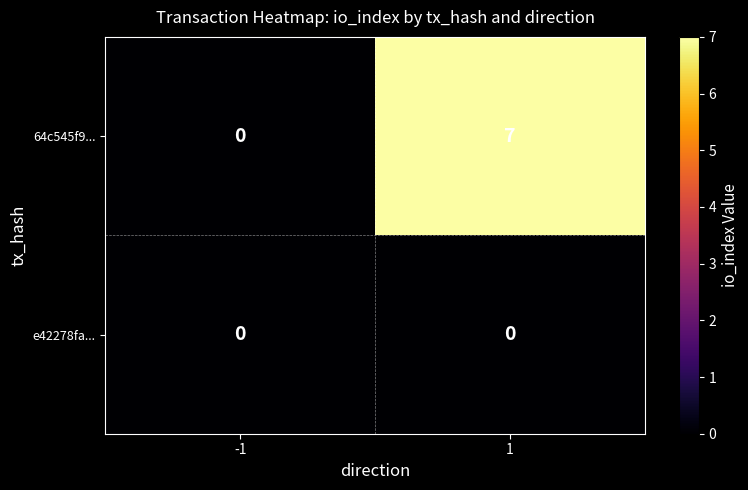

What is the spread (max minus min) of values at 1?

7